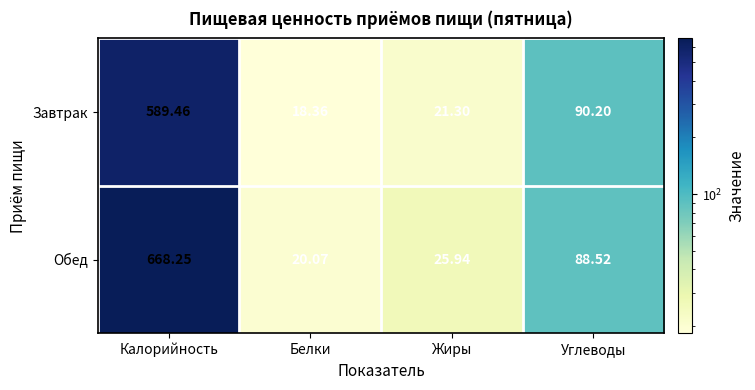

Where is Обед nearest to the value 344?

Углеводы